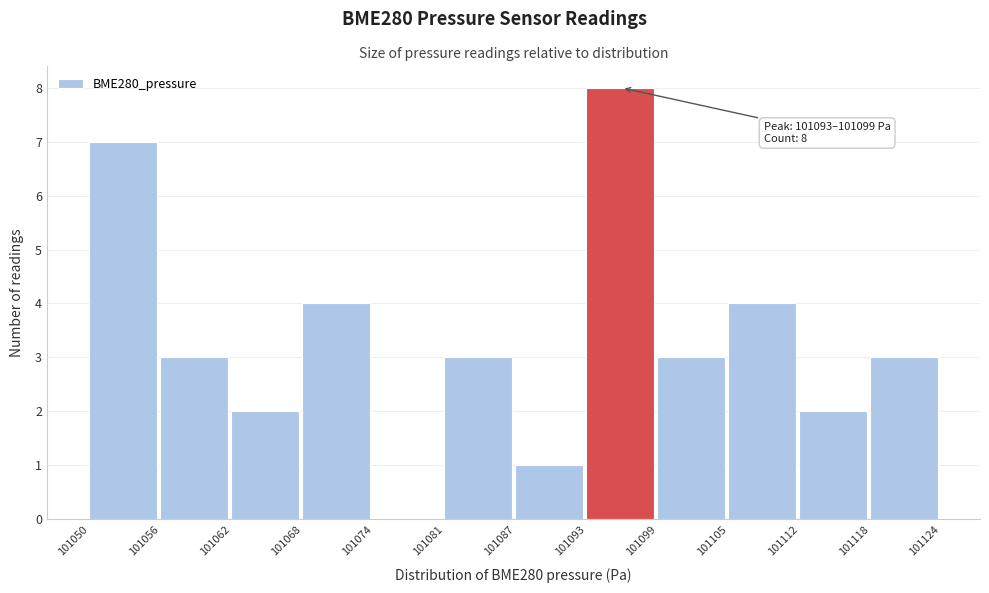

Reading right to left, extract all data points from this chart.

101118=3	101112=2	101105=4	101099=3	101093=8	101087=1	101081=3	101074=0	101068=4	101062=2	101056=3	101050=7